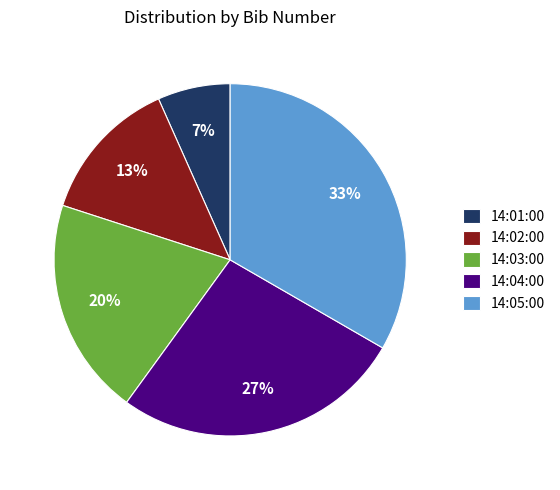

How many segments does this pie chart have?

5